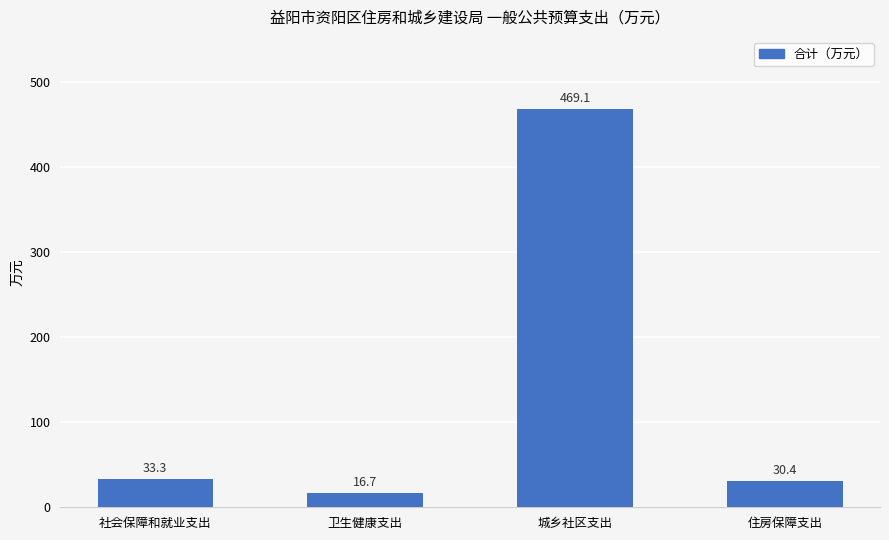

What is the label of the 2nd bar from the right?

城乡社区支出